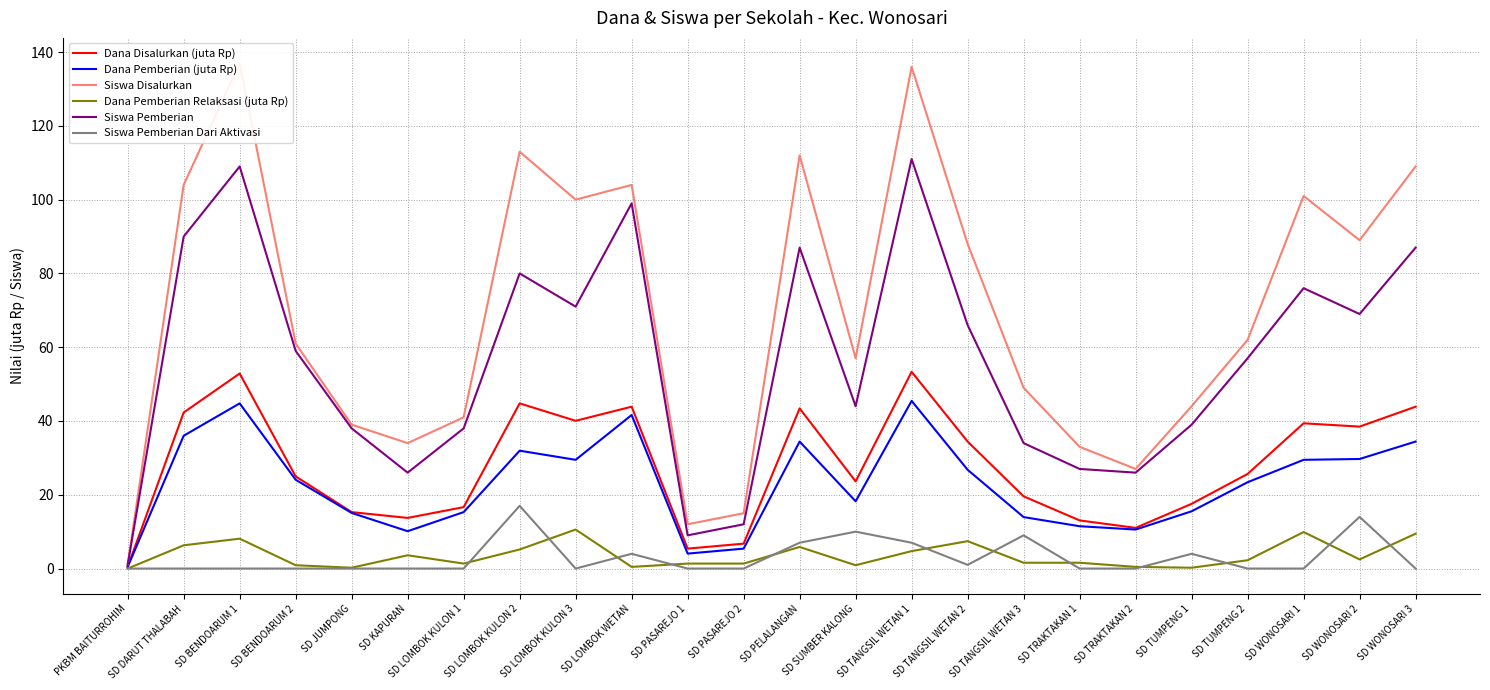

True or false: Siswa Disalurkan and Dana Pemberian Relaksasi (juta Rp) intersect in this chart.

False